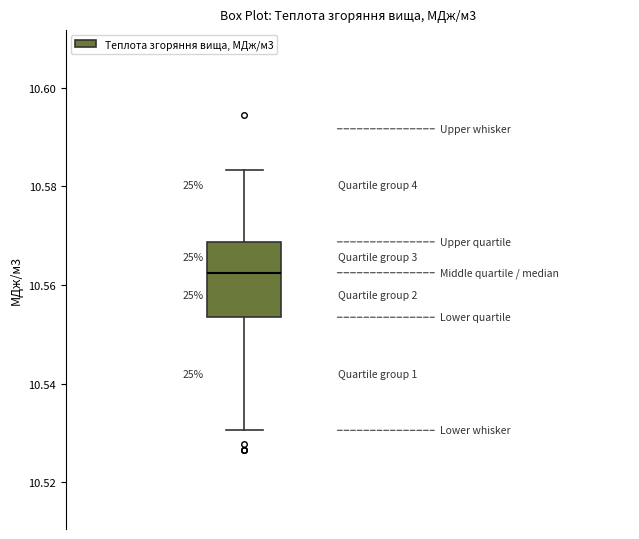

Transcribe this box plot: give where the median line is, the range the box spans, and where the two whiskers end, as read against the y-axis. The values are not printed on the chart, so give them approximately, as read against the axis.

median 10.562, box 10.554 to 10.568, whiskers 10.530 to 10.584